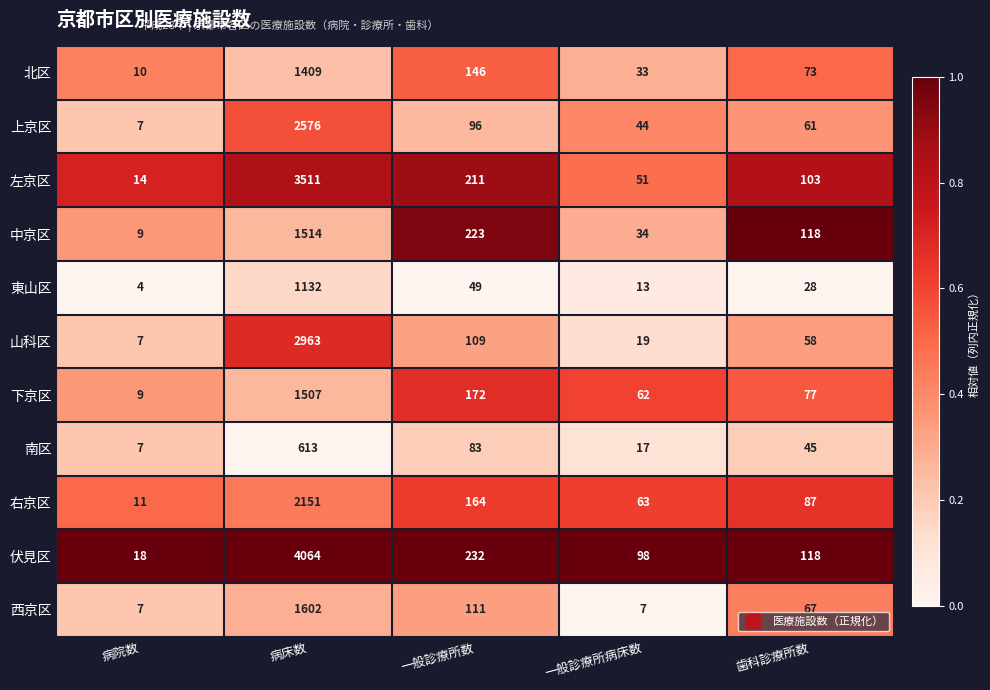

True or false: 左京区 has a value of 9 at 病院数.

False